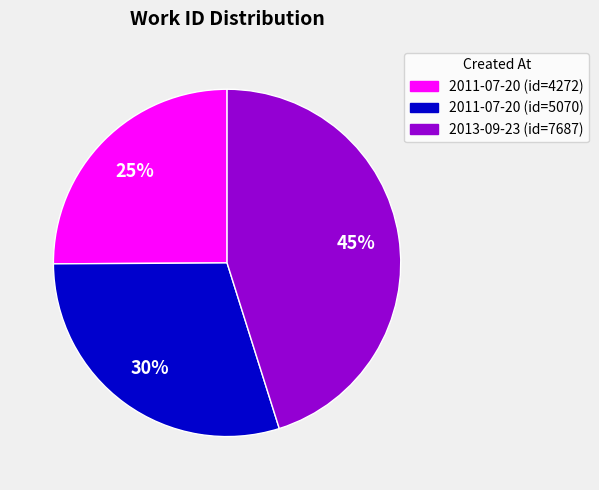

To the nearest percent, what is the average slice percentage?

33%